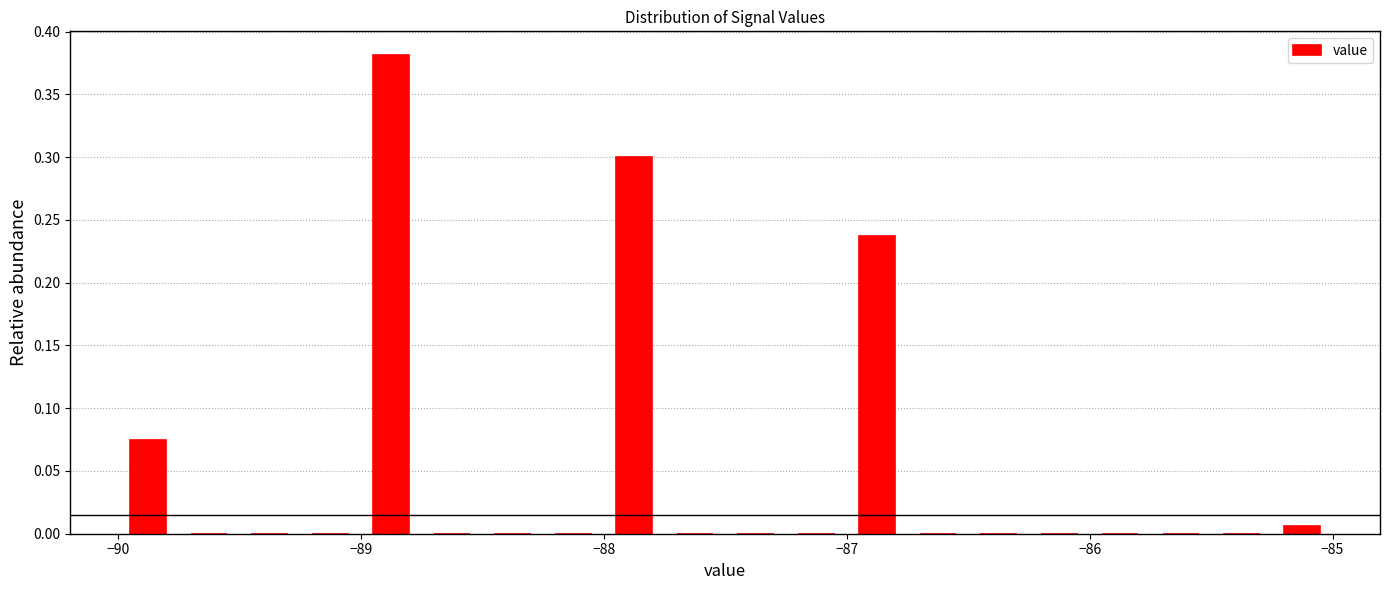

Around what value on the x-axis is the tallest bar? Give the approximate position of its centre, as read against the axis.

-88.9